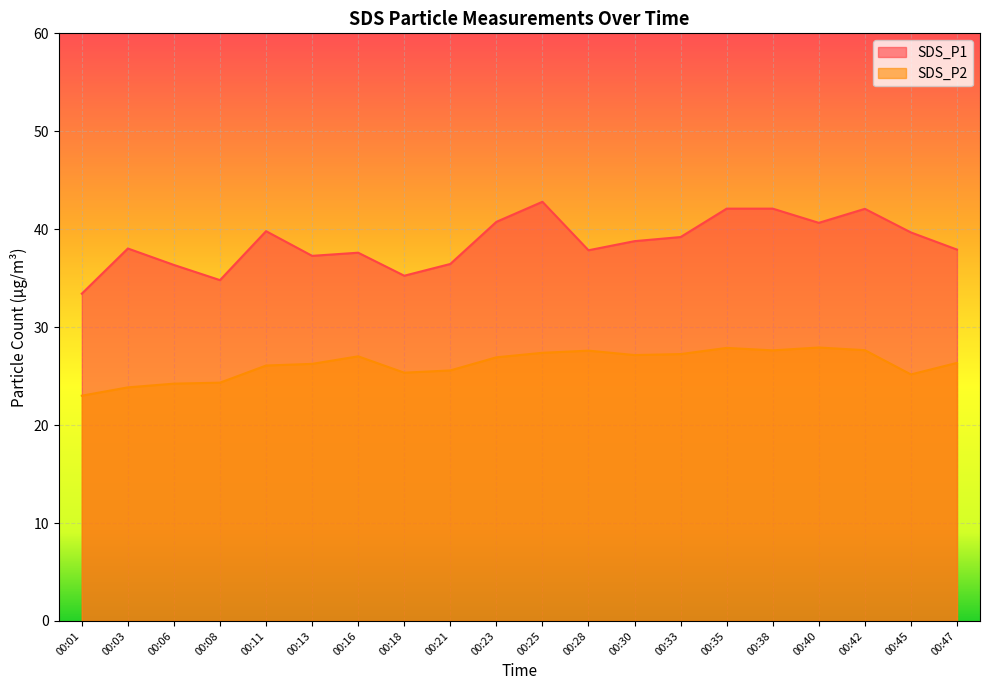

True or false: SDS_P2 has a value of 27.2 at 00:33.

True